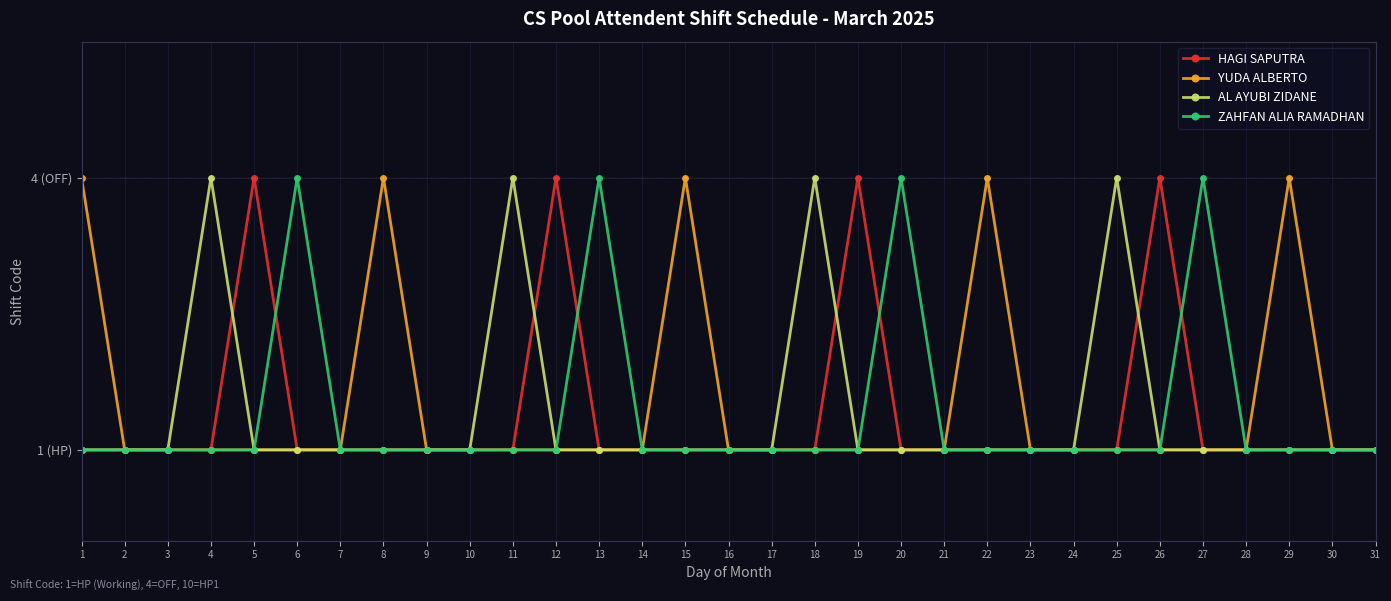

Does the chart have visible grid lines?

Yes